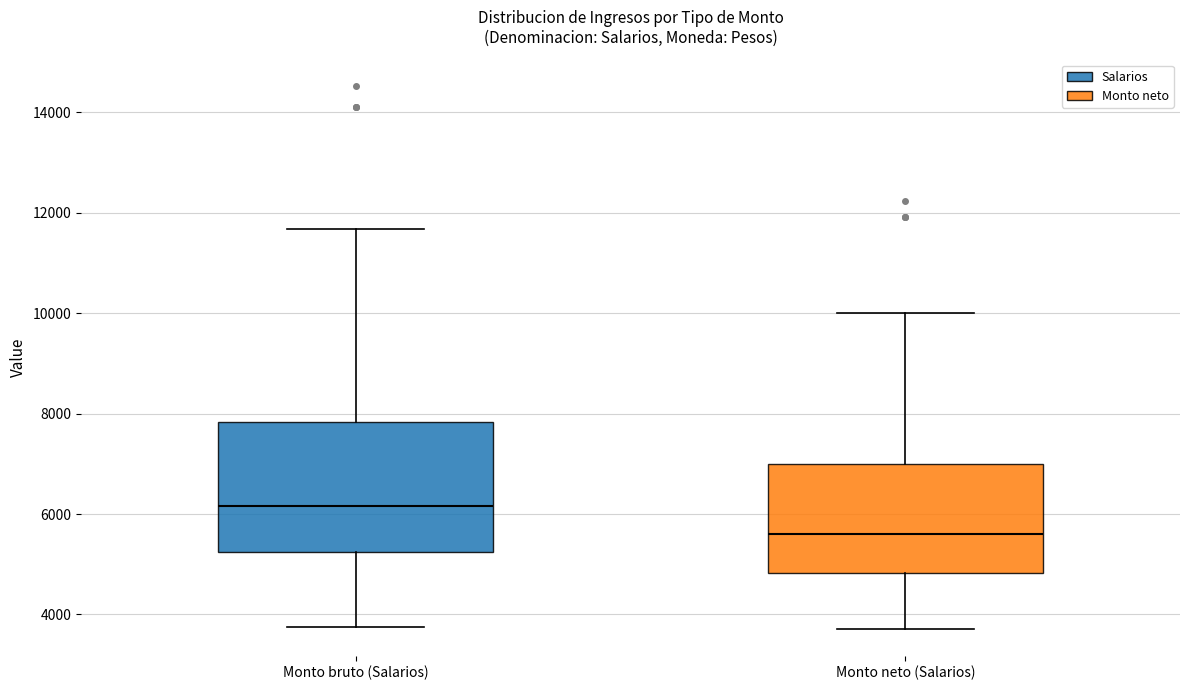

Reading left to right, read every box against the y-axis: the position of its median line, the range the box covers, and the ends of its whiskers. The values are not printed on the chart, so give them approximately, as read against the axis.

Monto bruto (Salarios): median 6200, box 5200 to 7800, whiskers 3800 to 11600
Monto neto (Salarios): median 5600, box 4800 to 7000, whiskers 3800 to 10000